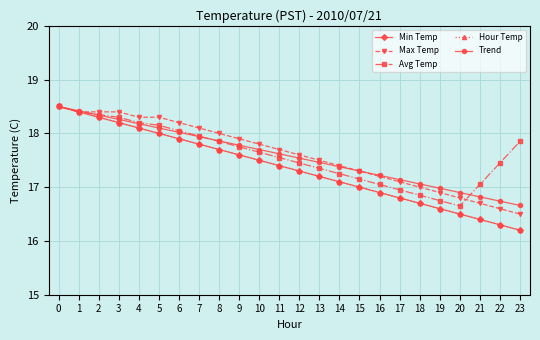

Is this an area chart (filled region under the line)?

No